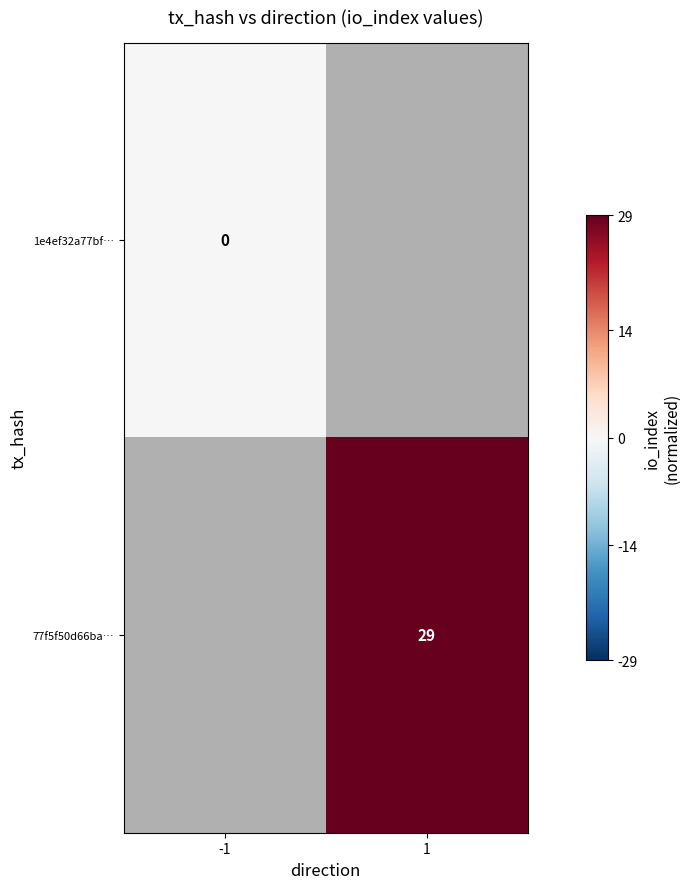

Which label corresponds to the smallest value in the chart?

-1